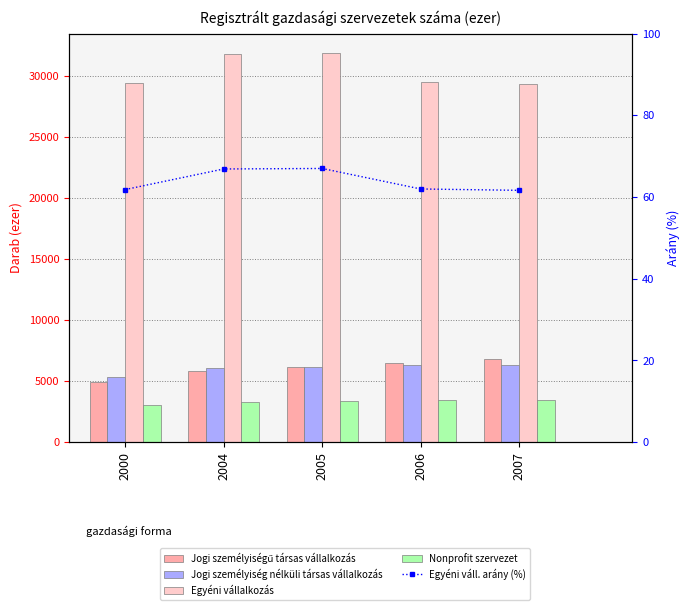

Is it true that Egyéni váll. arány (%) equals 62.0 at 2006?

True